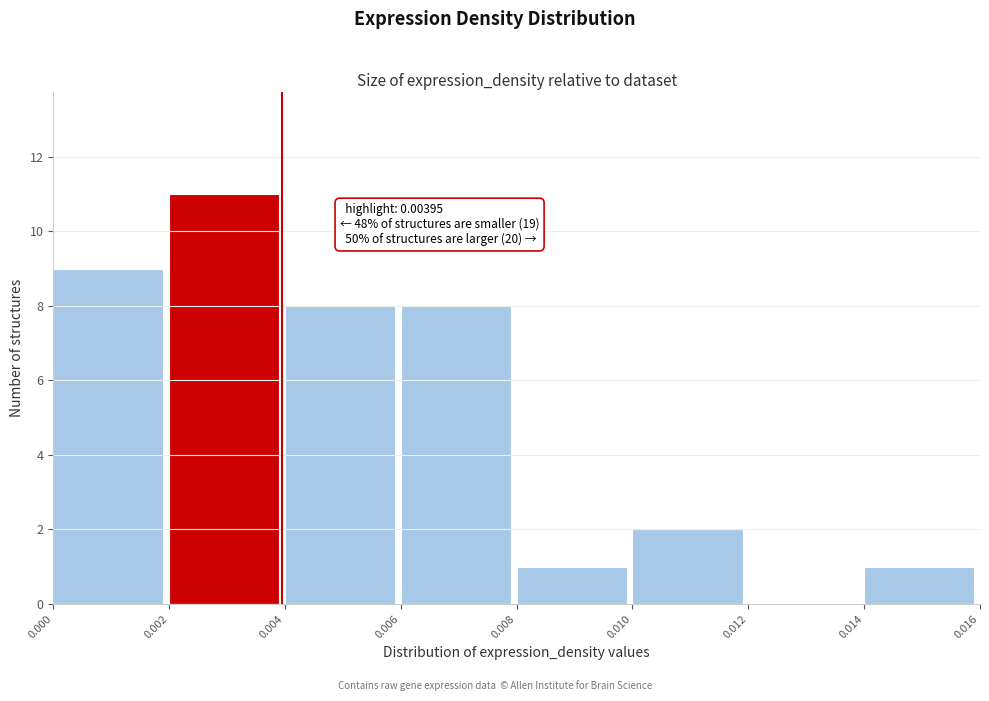

Over which range of the x-axis is the bar tallest?

0.002 to 0.004